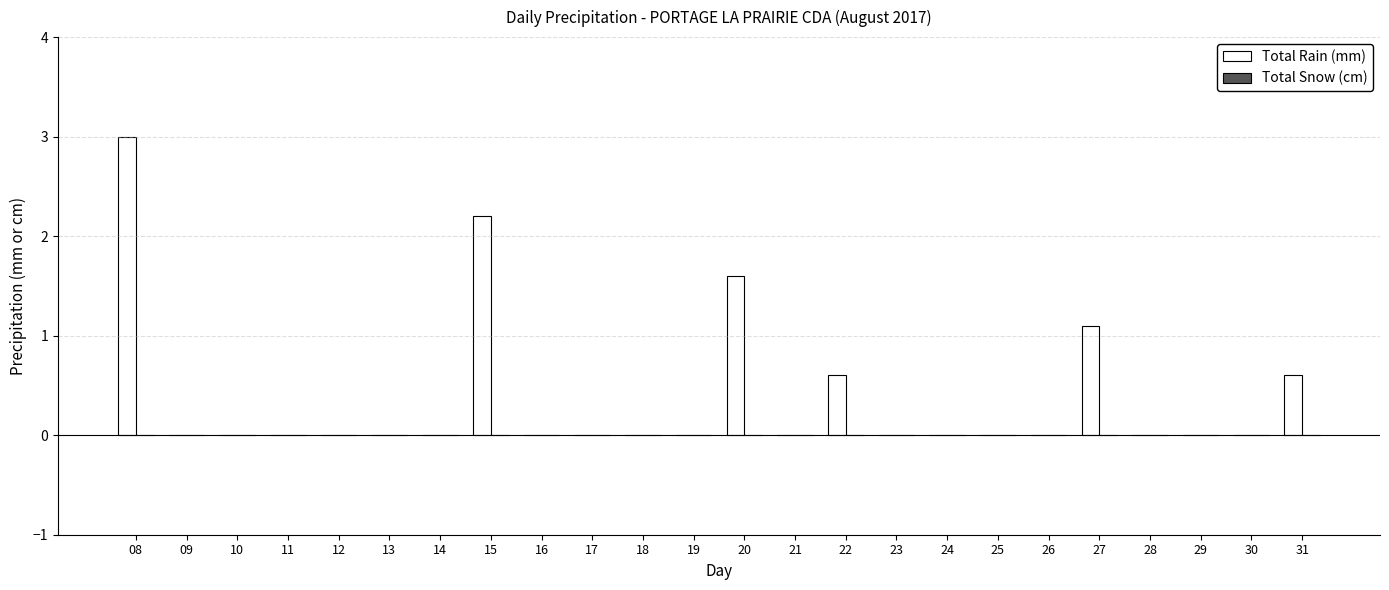

What is the sum of all values?

9.1